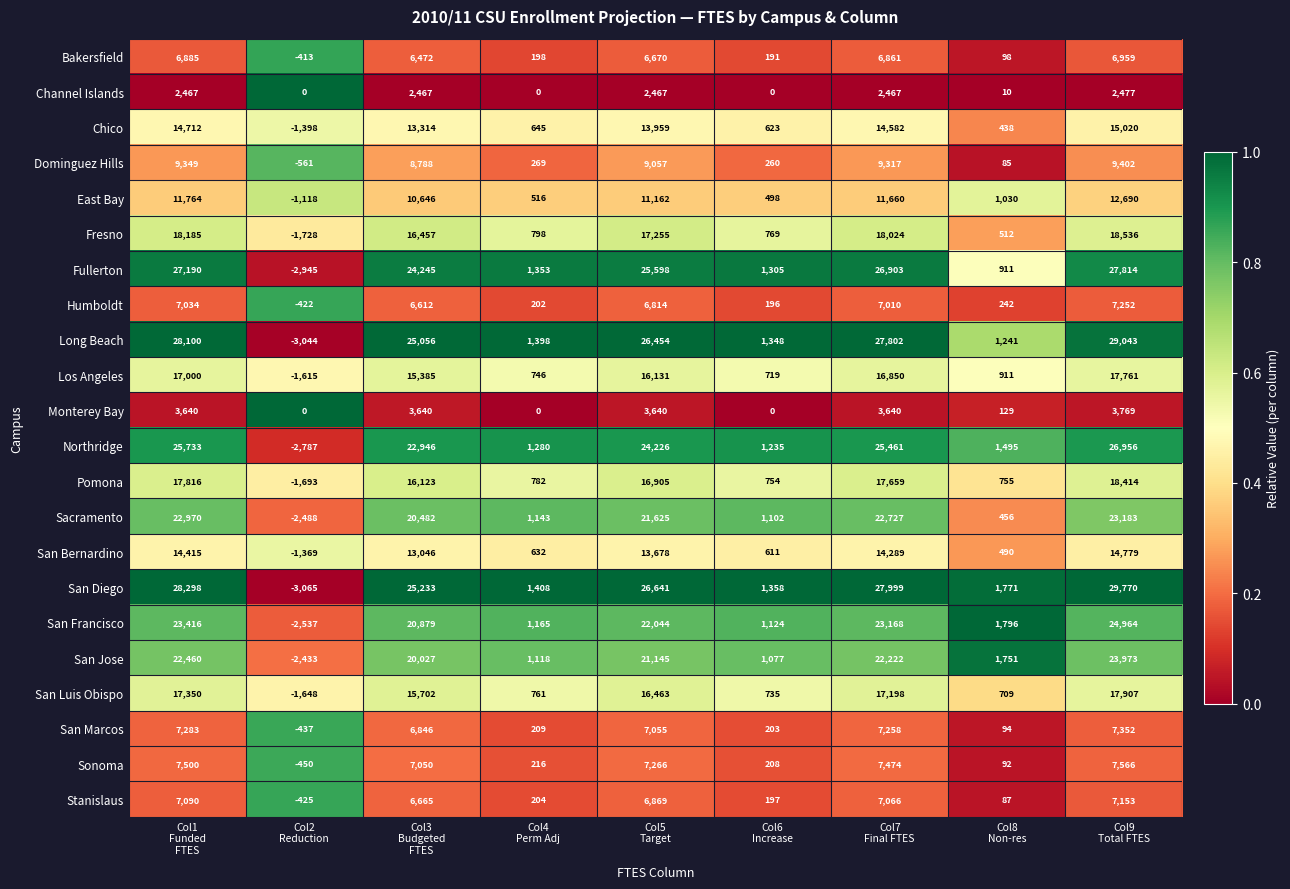

What is the difference between the second highest and second lowest values in the San Bernardino series?

13925